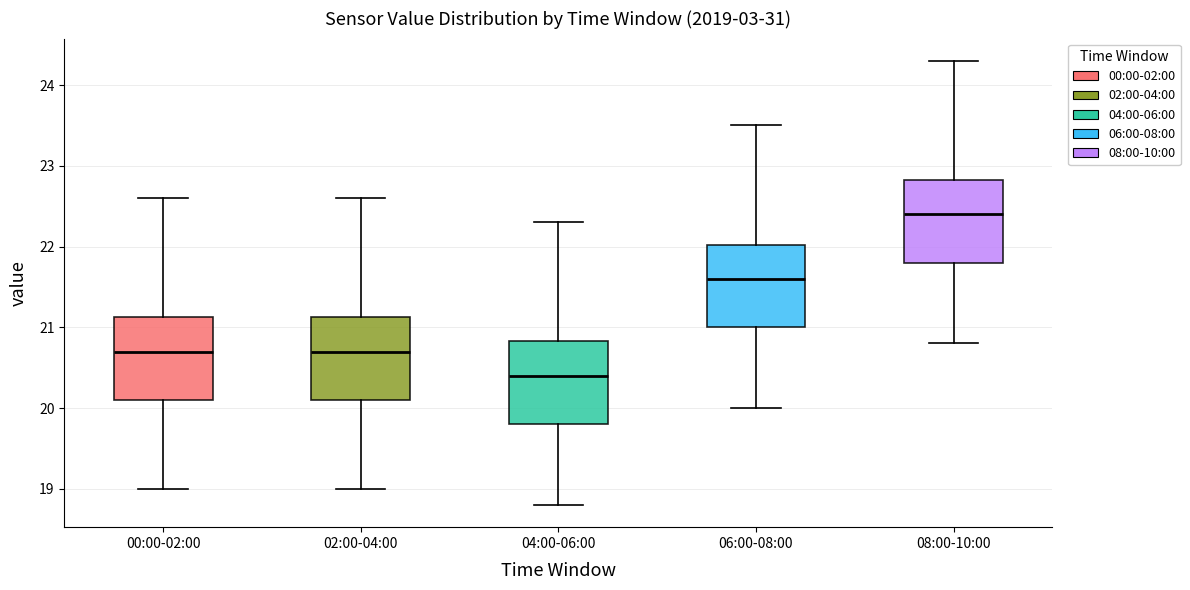

Which box's median line is the lowest?

04:00-06:00